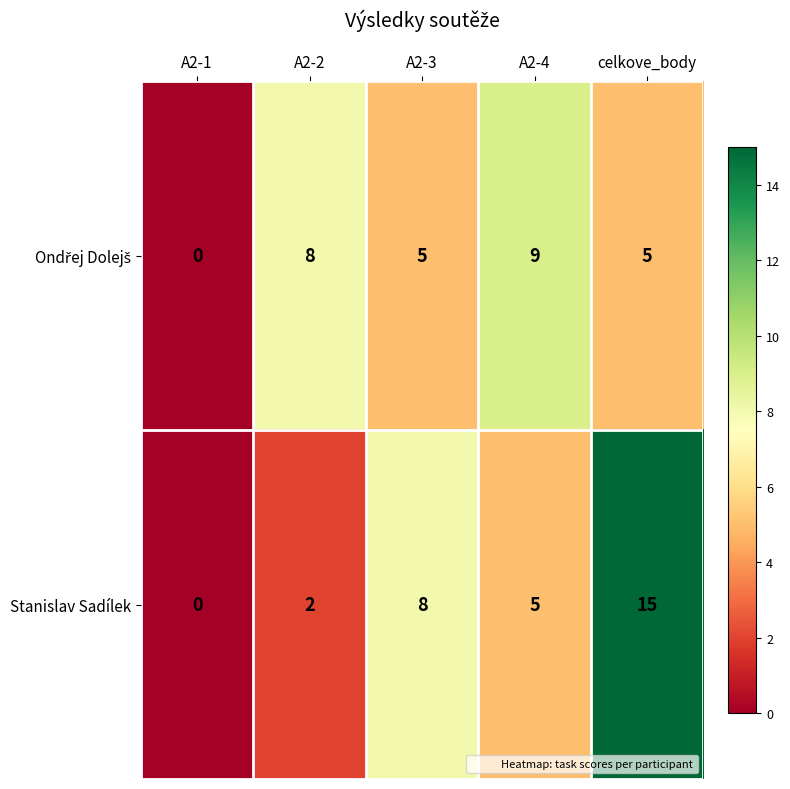

What is the greatest value displayed?

15